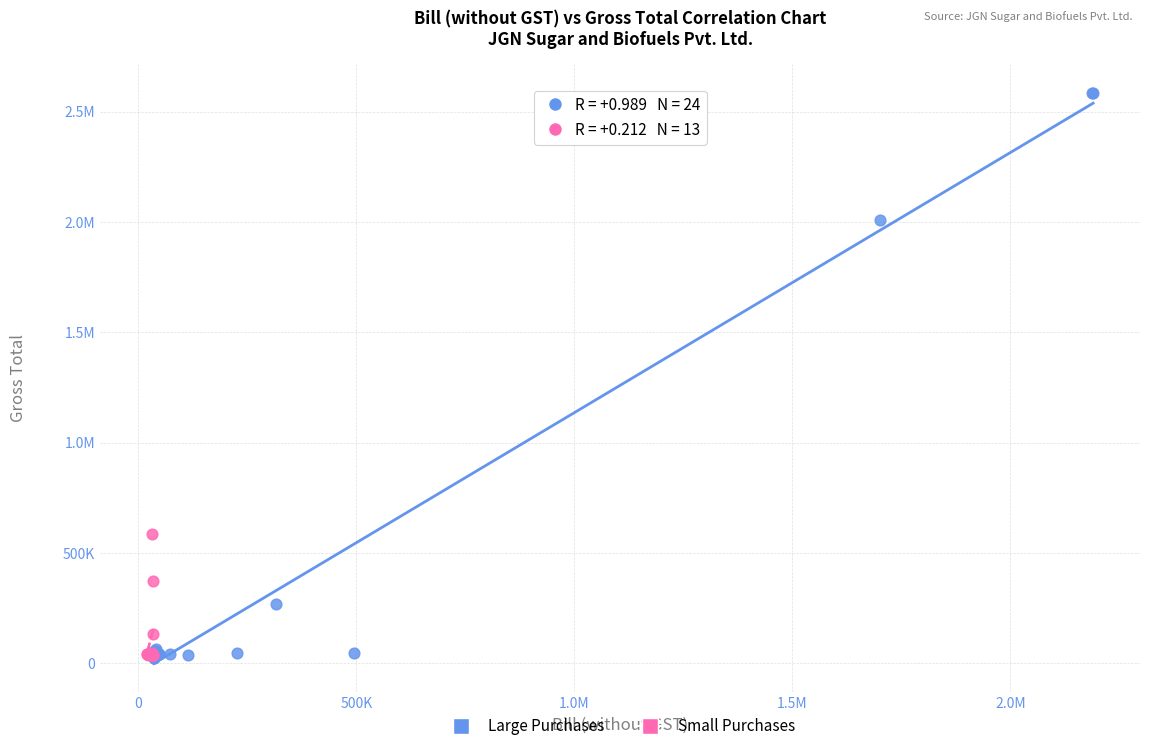

What are all the series names shown in the legend?

Large Purchases, Small Purchases